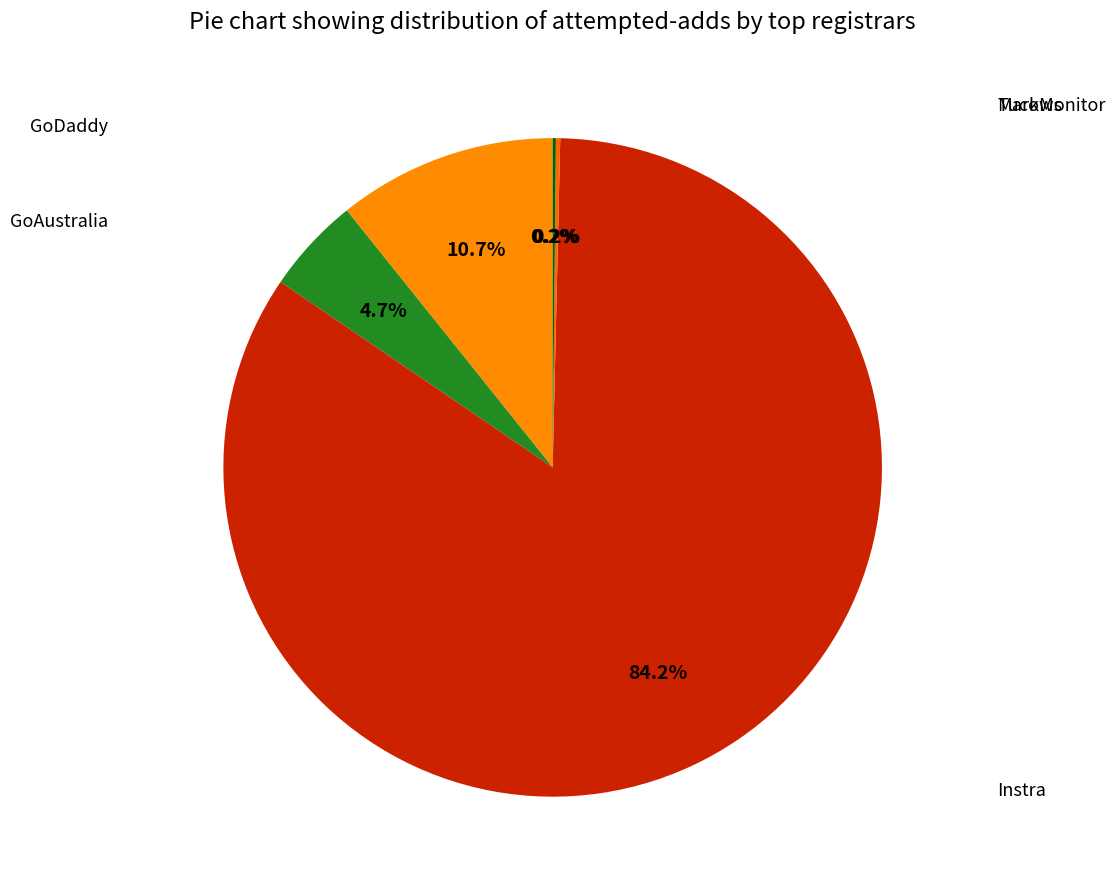

Which category accounts for the majority?

Instra